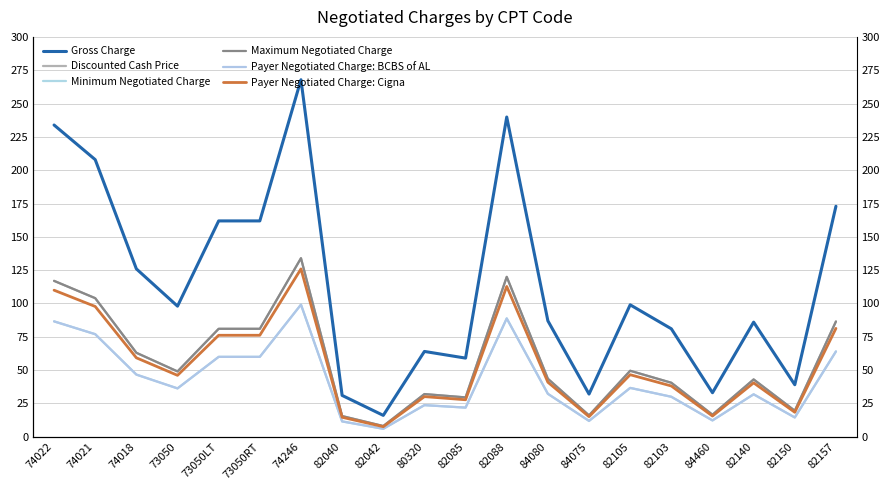

At 82140, list the series in order from largest to smallest.

Gross Charge, Discounted Cash Price, Maximum Negotiated Charge, Payer Negotiated Charge: Cigna, Minimum Negotiated Charge, Payer Negotiated Charge: BCBS of AL